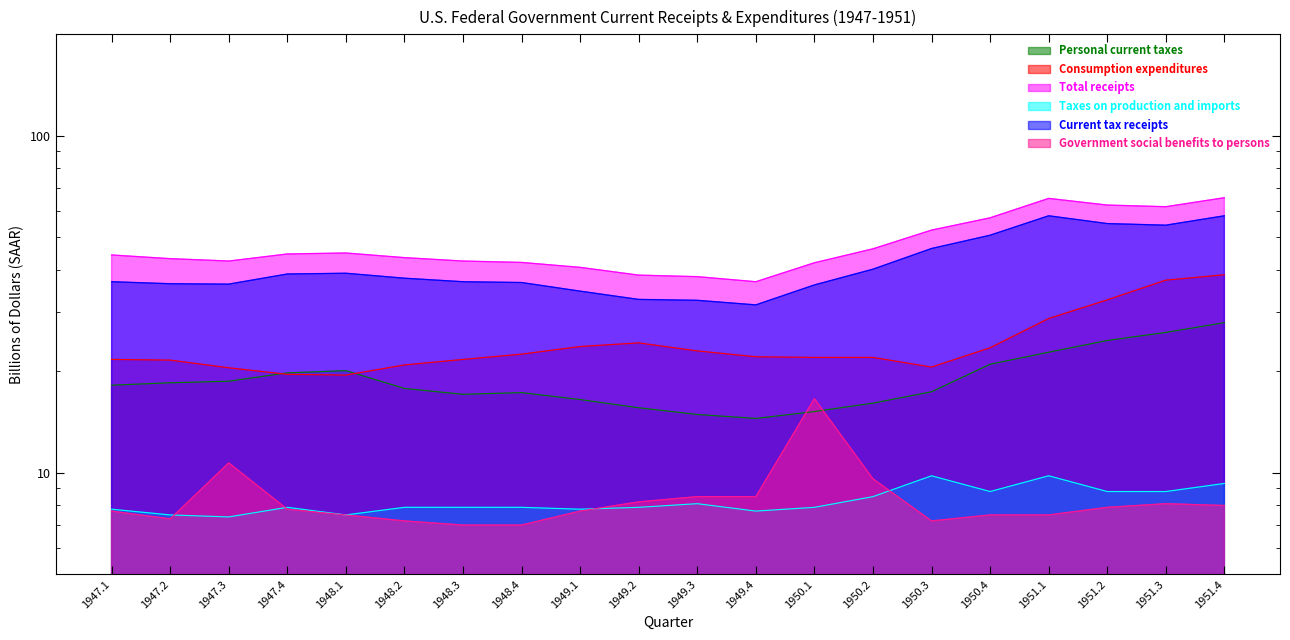

What is the label of the 7th point from the left?

1948.3